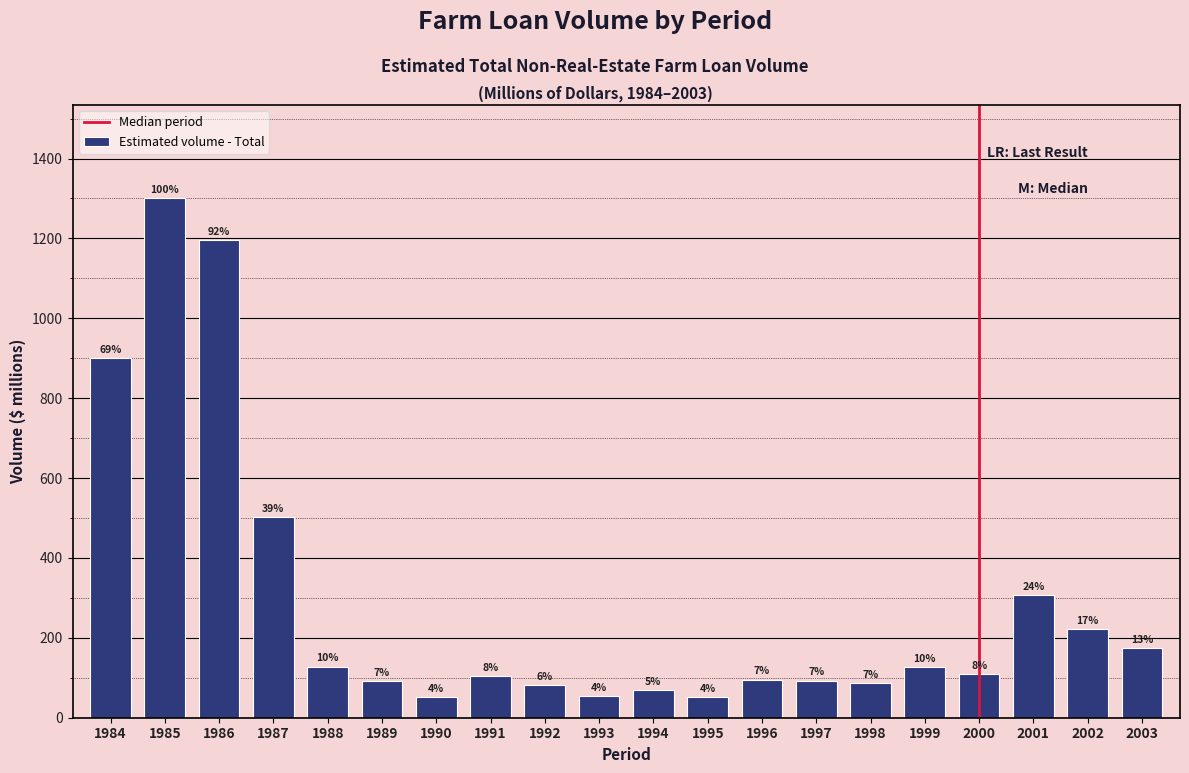

Does the chart contain any negative values?

No